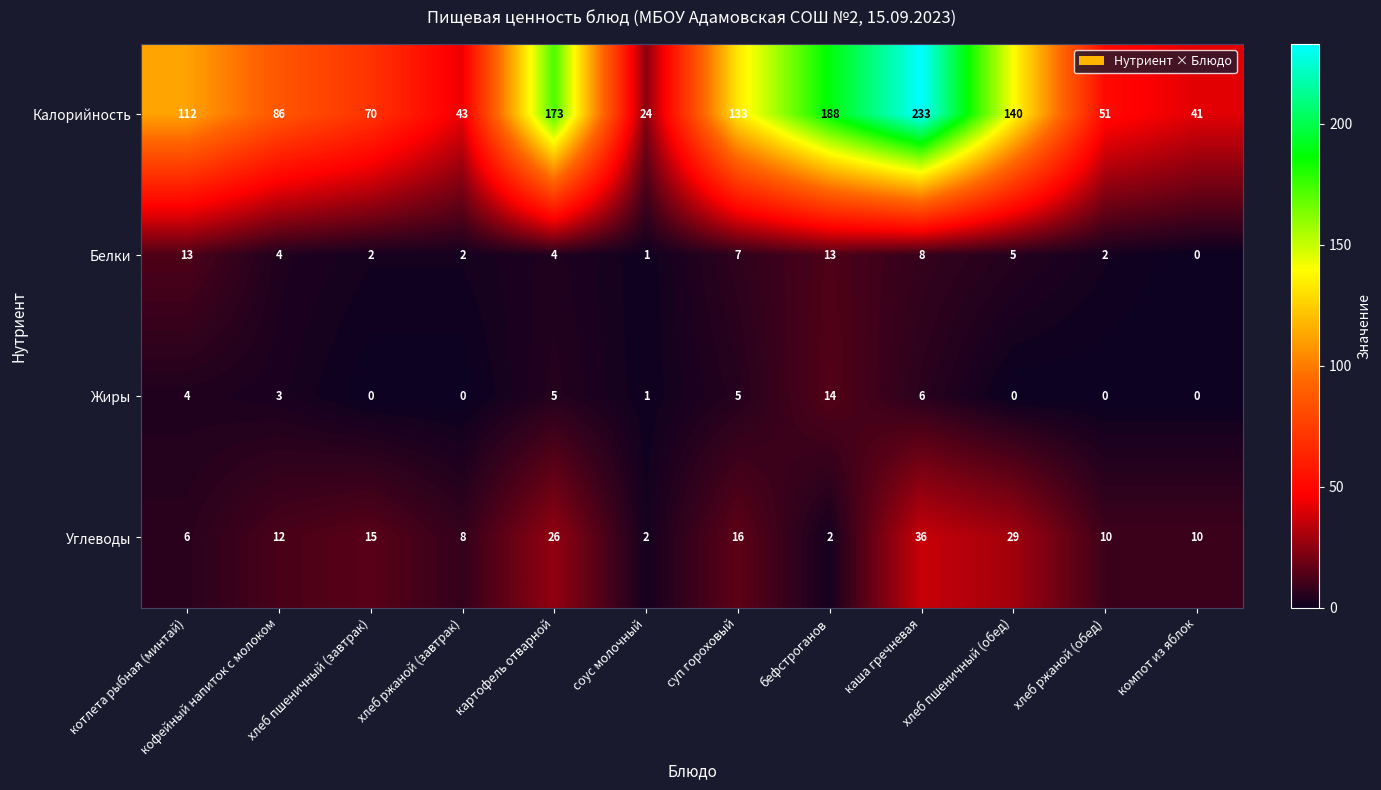

What is the sum of all Калорийность values?

1294